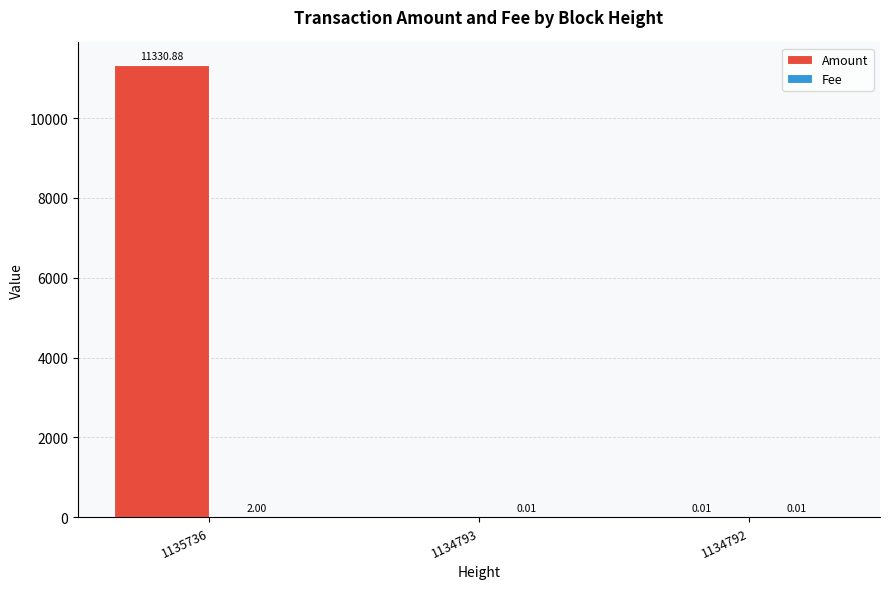

Which series changed the most between 1135736 and 1134792?

Amount